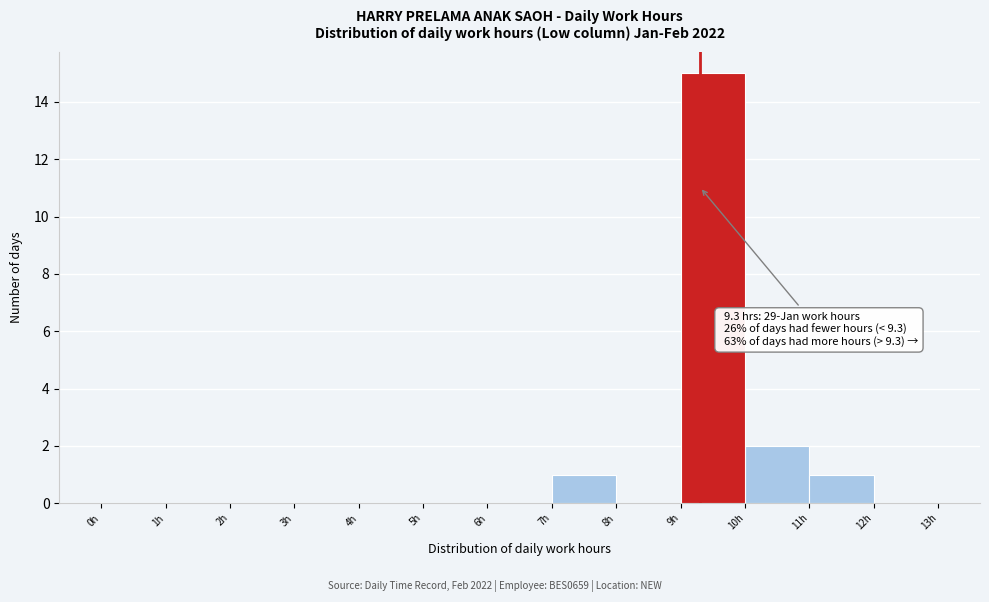

Which range on the x-axis has the tallest bar?

9 to 10